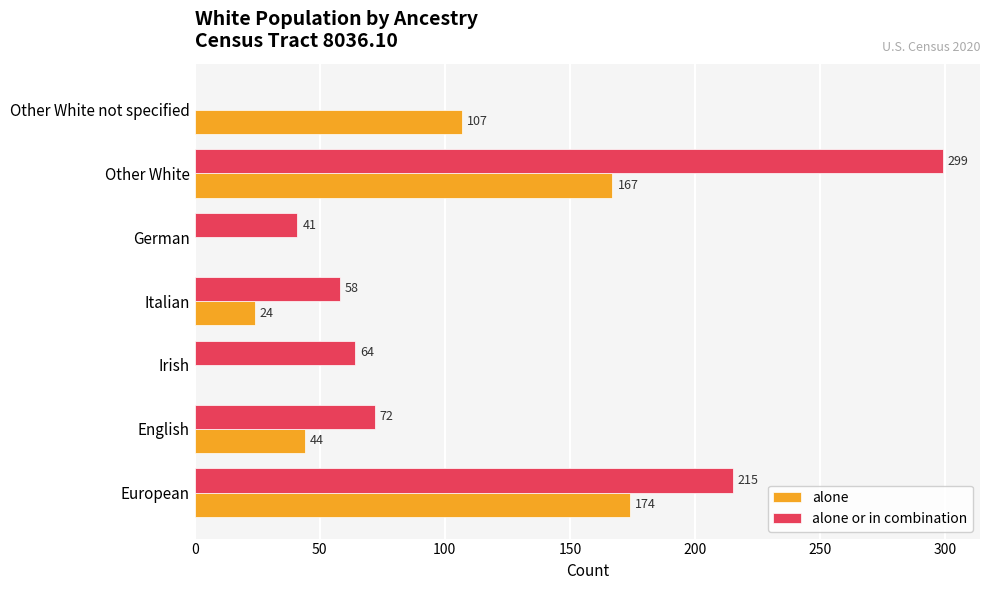

How many categories are shown in the chart?

7